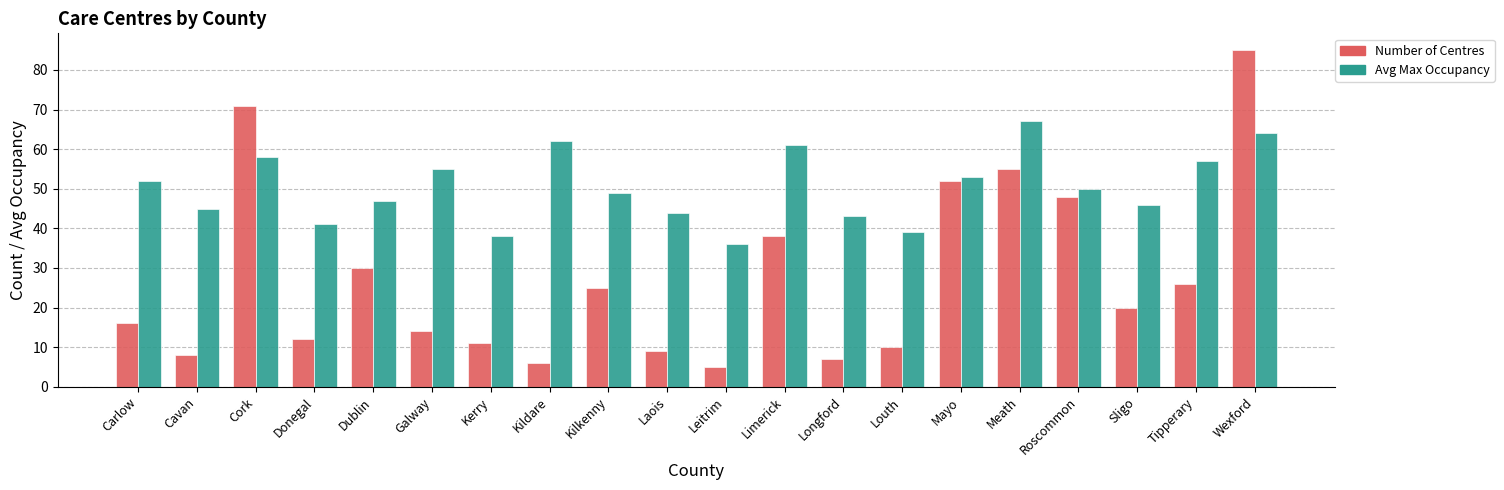

List the labels in order of Number of Centres value, largest first.

Wexford, Cork, Meath, Mayo, Roscommon, Limerick, Dublin, Tipperary, Kilkenny, Sligo, Carlow, Galway, Donegal, Kerry, Louth, Laois, Cavan, Longford, Kildare, Leitrim